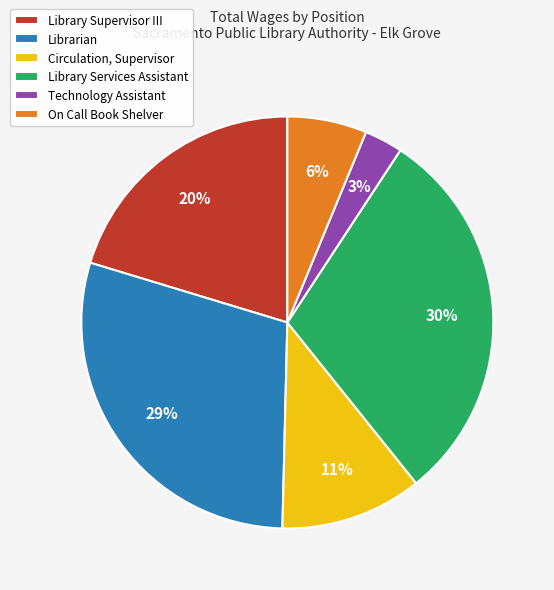

Do Librarian and Technology Assistant together represent more than half of the pie?

No